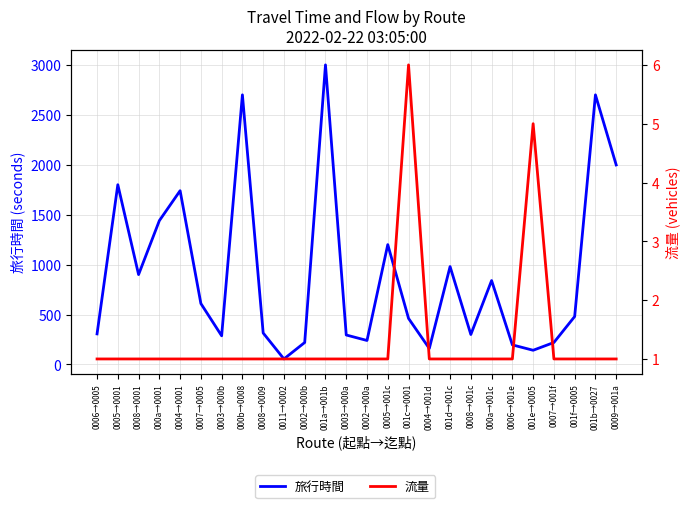

In 旅行時間, how many points are higher than both neighbors (excluding endpoints)?

8